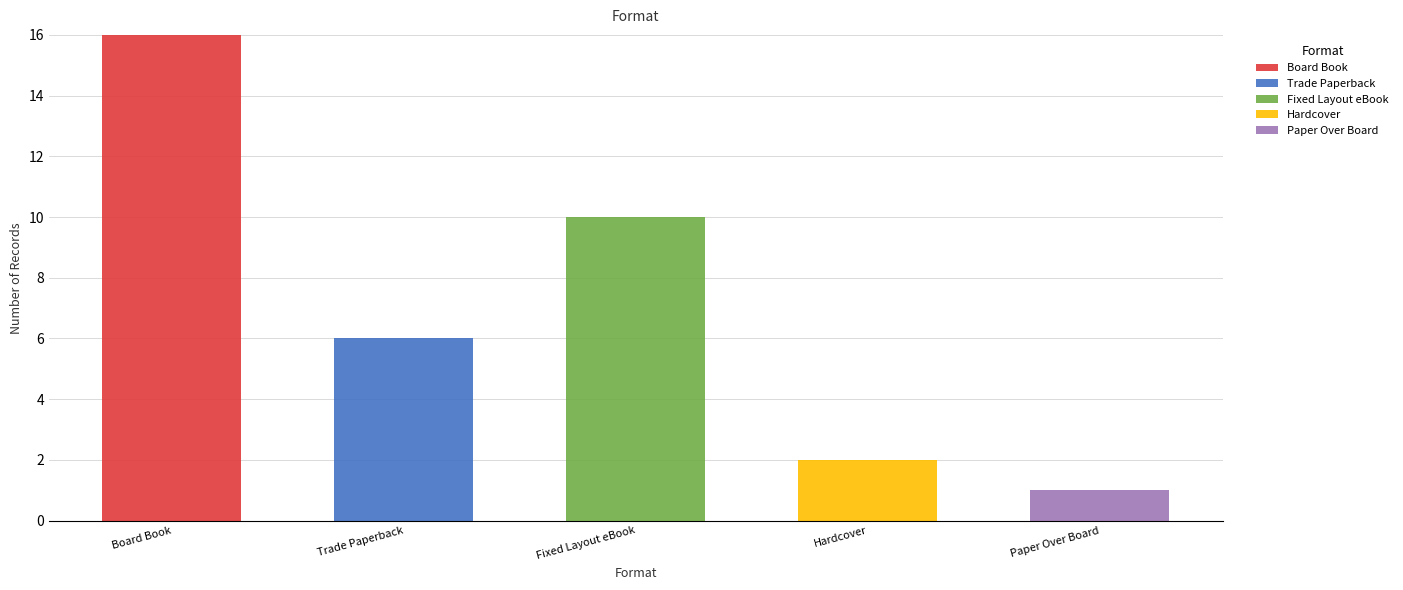

Reading left to right, transcribe the values for Board Book.

Board Book=16	Trade Paperback=0	Fixed Layout eBook=0	Hardcover=0	Paper Over Board=0